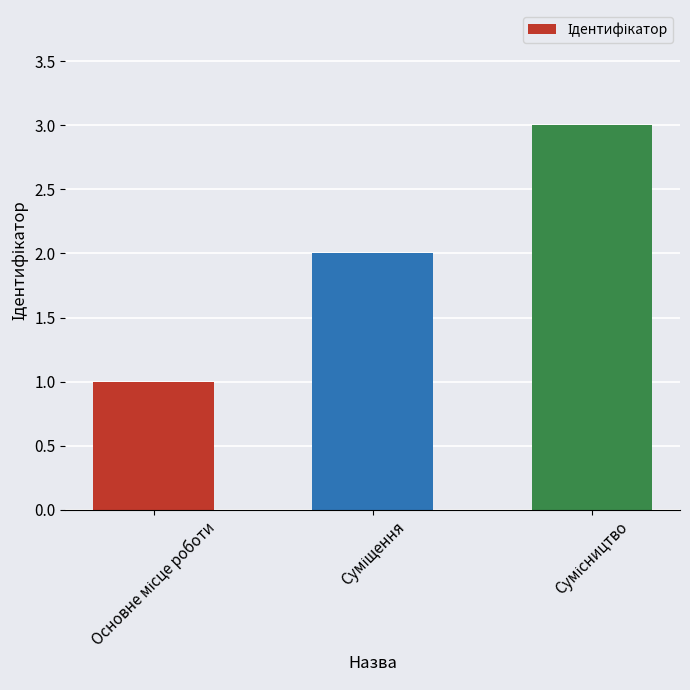

What is the maximum value shown in the chart?

3